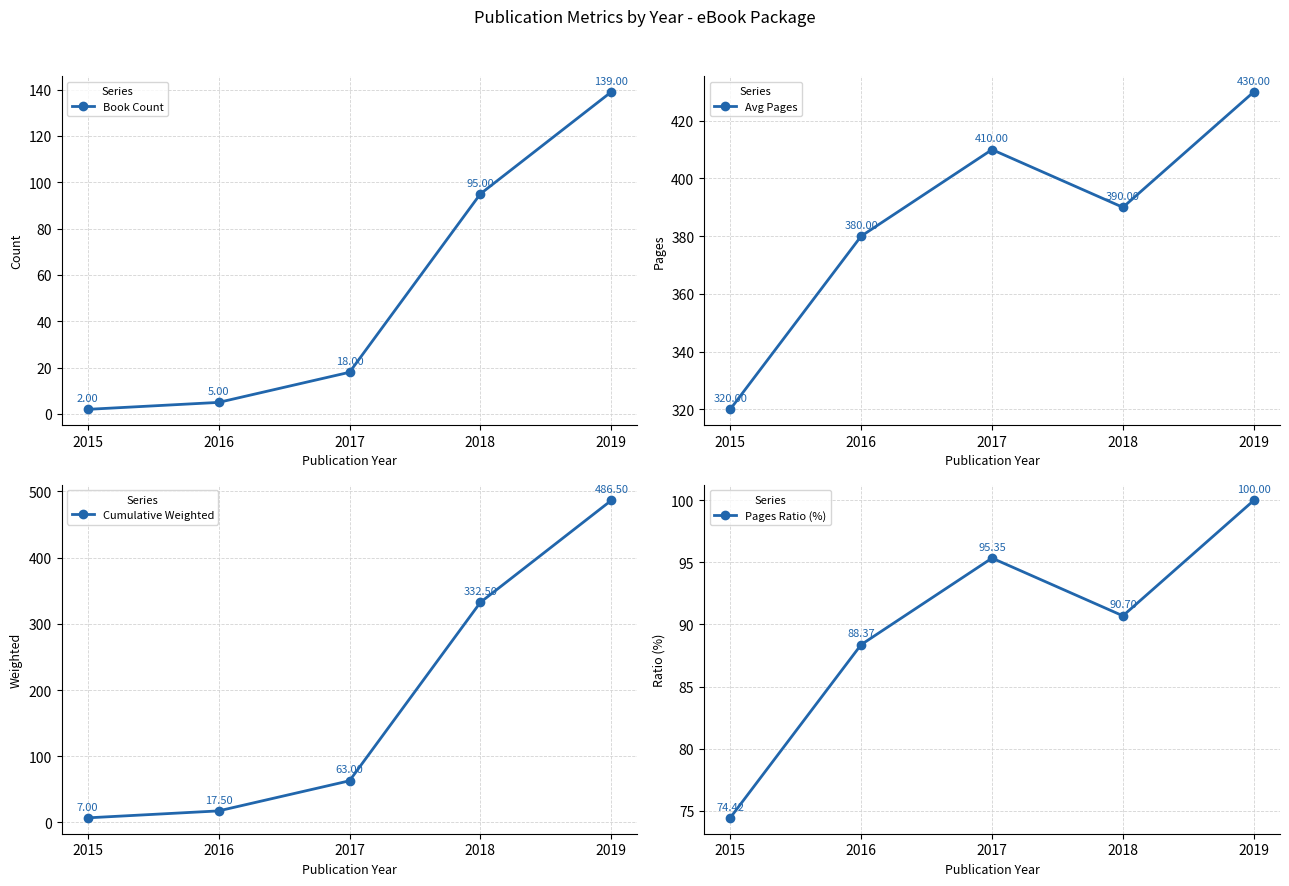

At which category is the sum across all series the highest?

2019